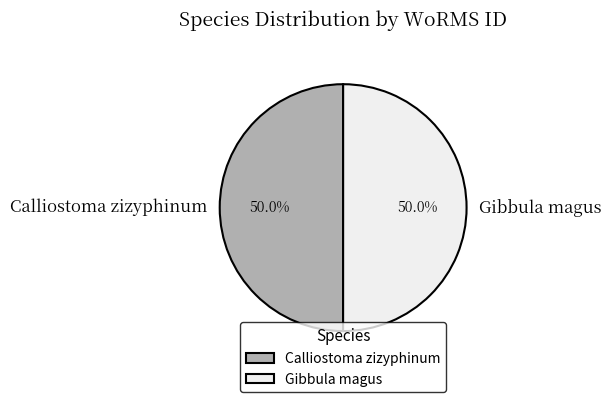

How much of the chart is everything except Gibbula magus?

50.0%